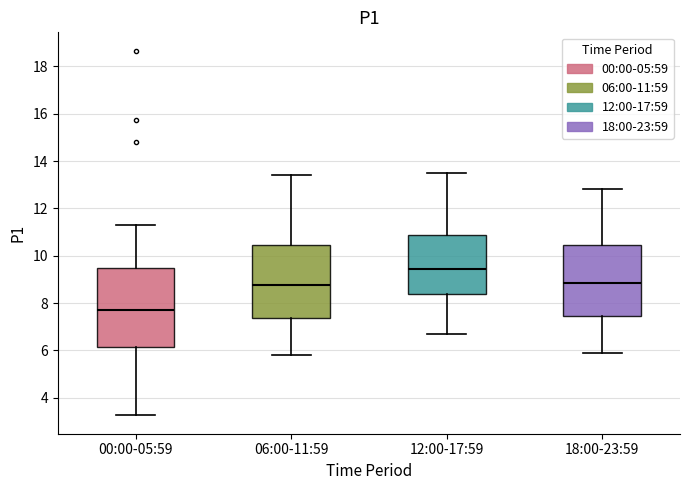

Reading left to right, transcribe this box plot: for each box, give where its median line is, the range the box spans, and where its two whiskers end, as read against the y-axis. The values are not printed on the chart, so give them approximately, as read against the axis.

00:00-05:59: median 7.8, box 6.2 to 9.4, whiskers 3.2 to 11.4
06:00-11:59: median 8.8, box 7.4 to 10.4, whiskers 5.8 to 13.4
12:00-17:59: median 9.4, box 8.4 to 10.8, whiskers 6.8 to 13.6
18:00-23:59: median 8.8, box 7.4 to 10.4, whiskers 6.0 to 12.8